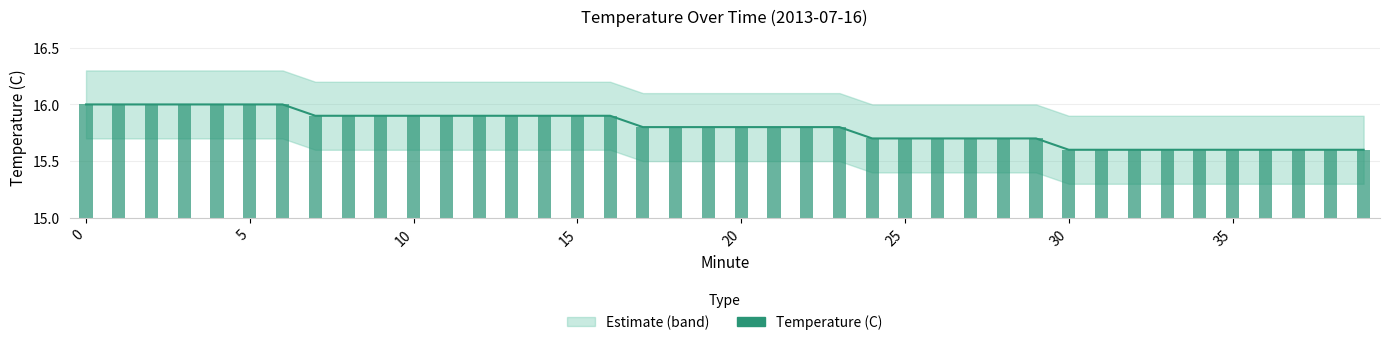

What is the sum of all values?

631.8